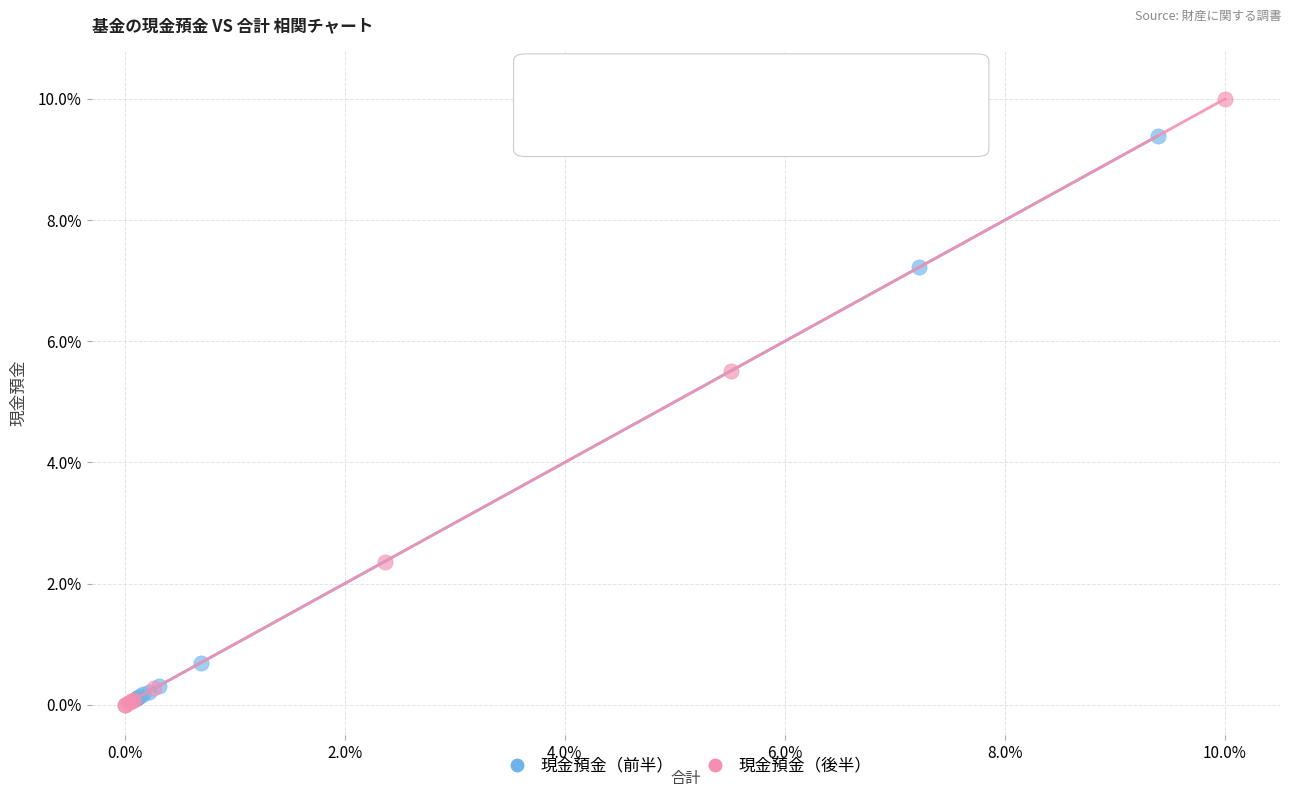

Which series has the largest Y range (max minus min)?

現金預金（後半）